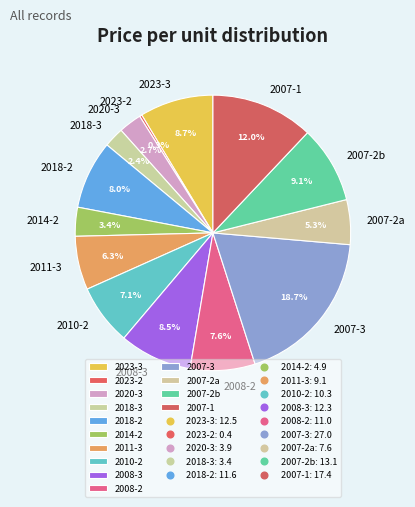

Is there a majority slice in this chart?

No